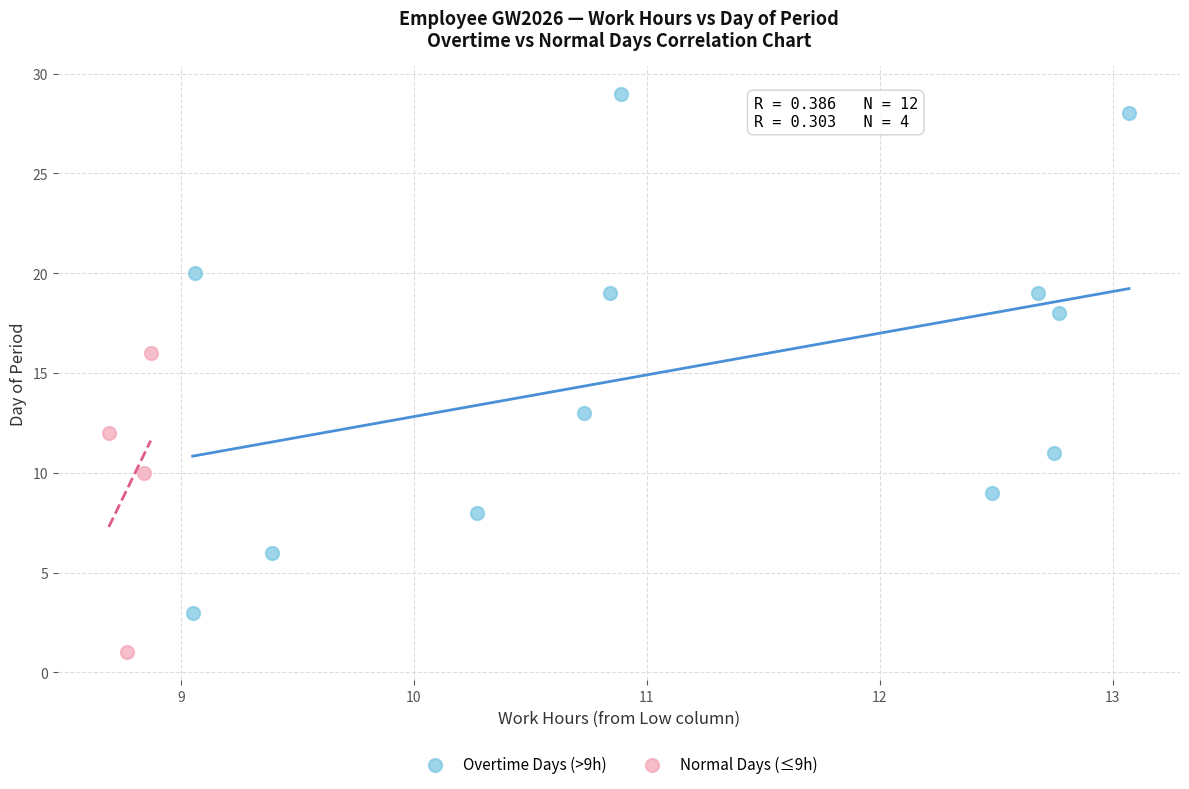

What are all the series names shown in the legend?

Overtime Days (>9h), Normal Days (≤9h)